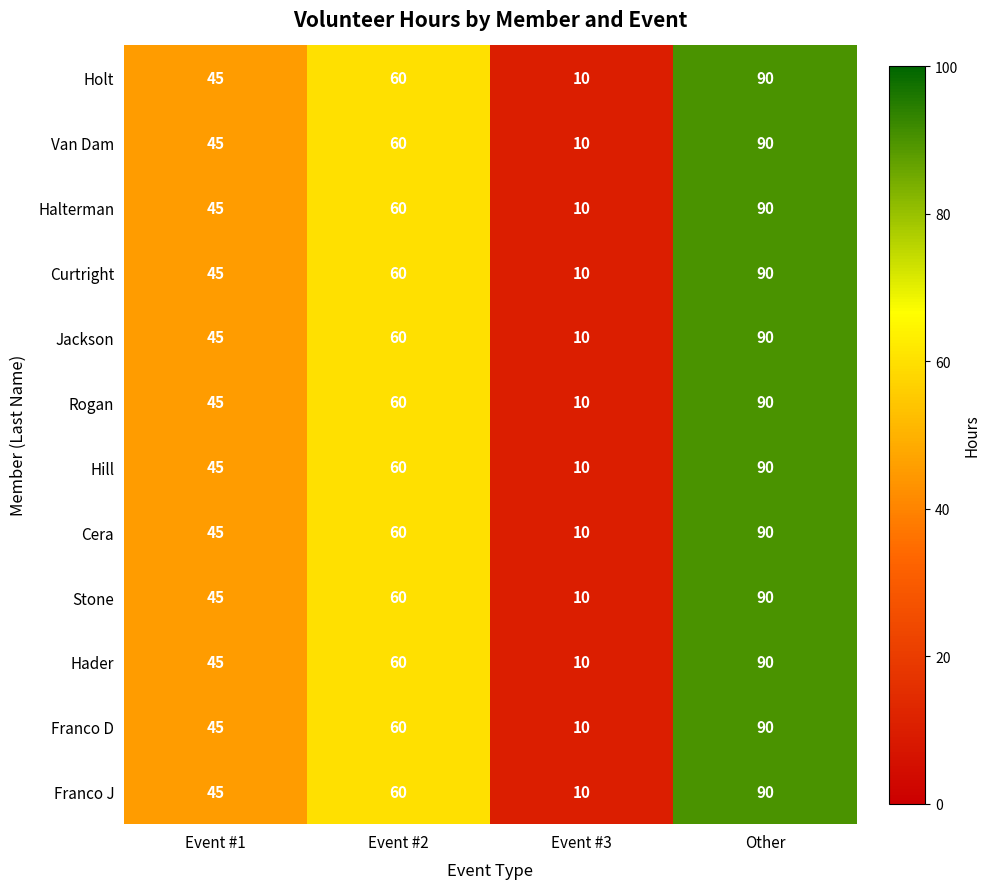

What is the average value of the Van Dam series?

51